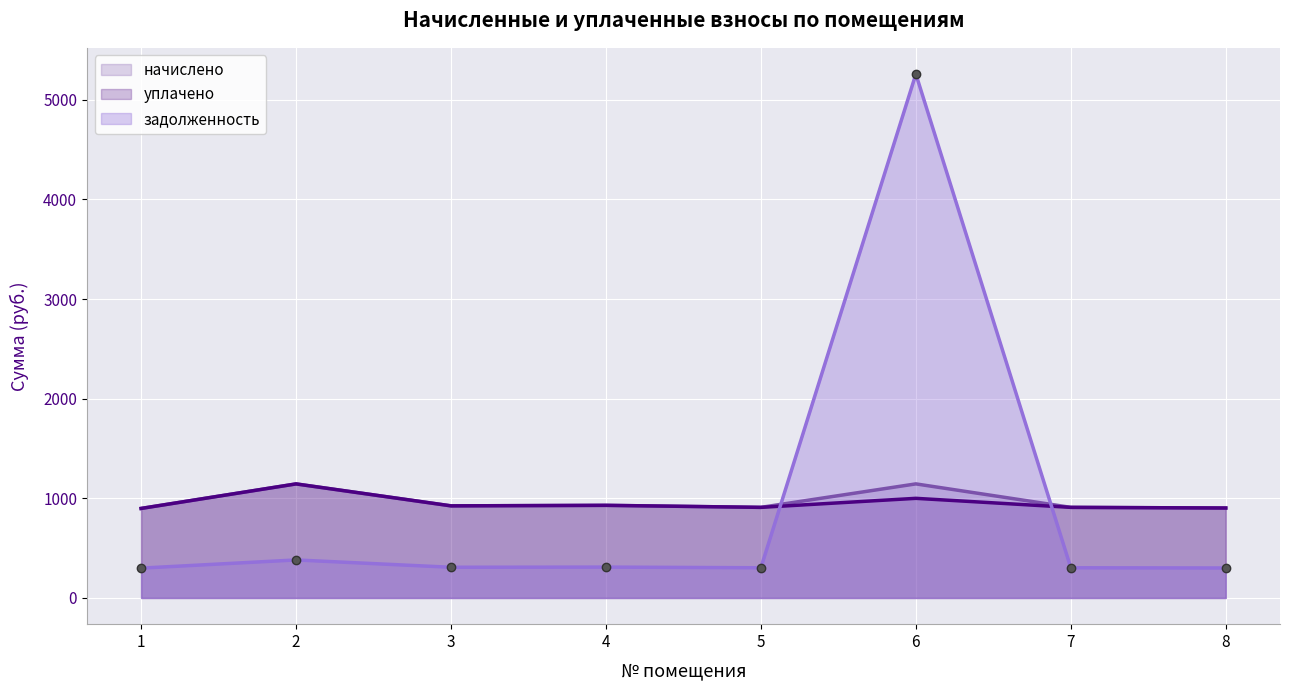

At which category does начислено reach its first local peak?

2